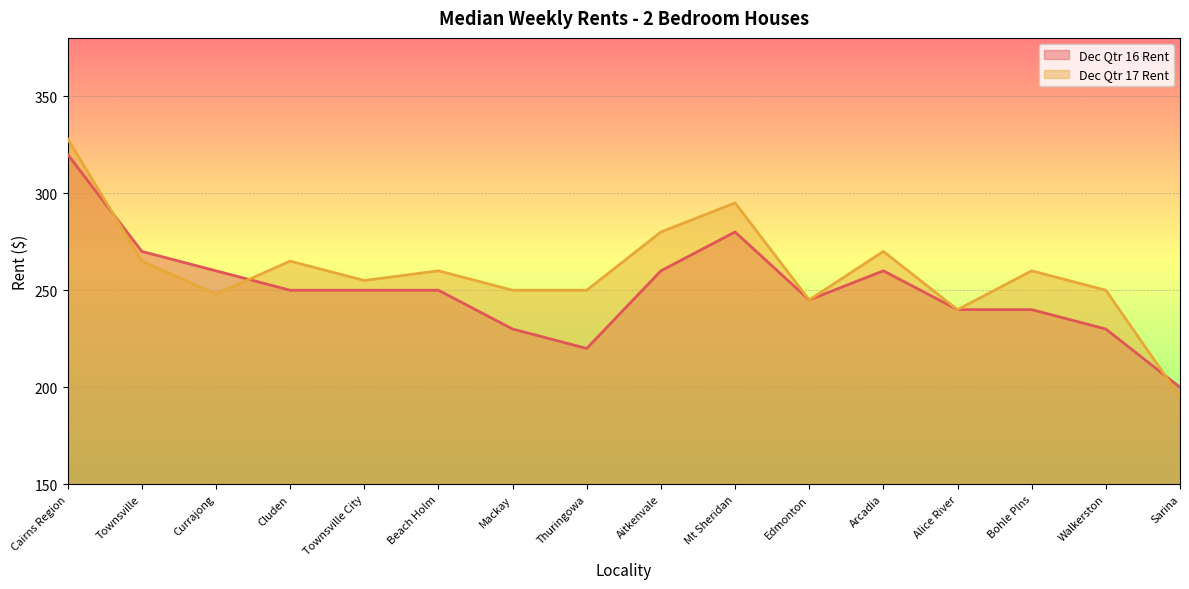

Count the number of data series in this chart.

2